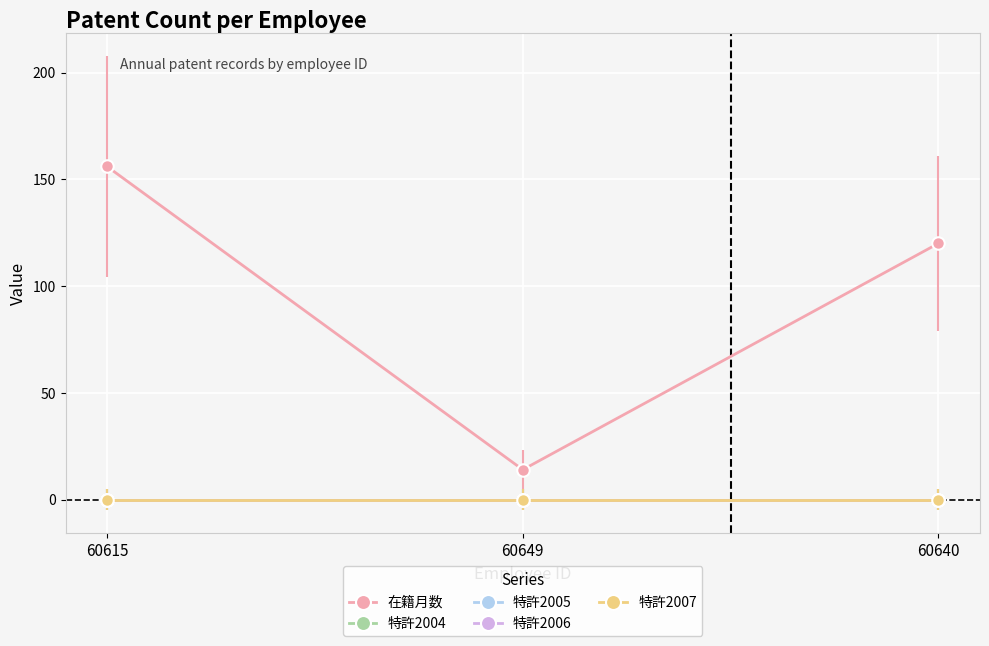

Which series has the largest total across all categories?

在籍月数